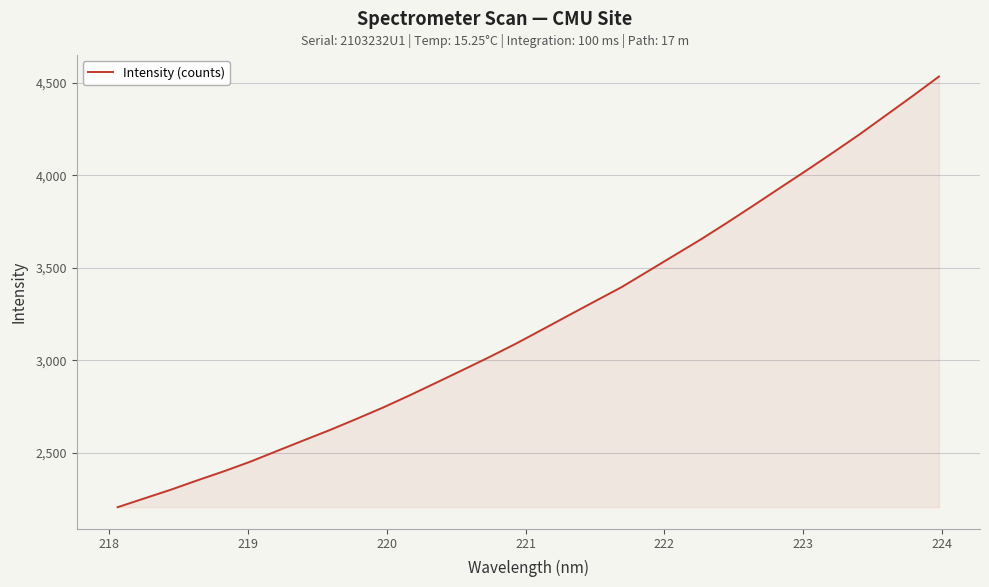

What is the smallest value displayed?

2205.7